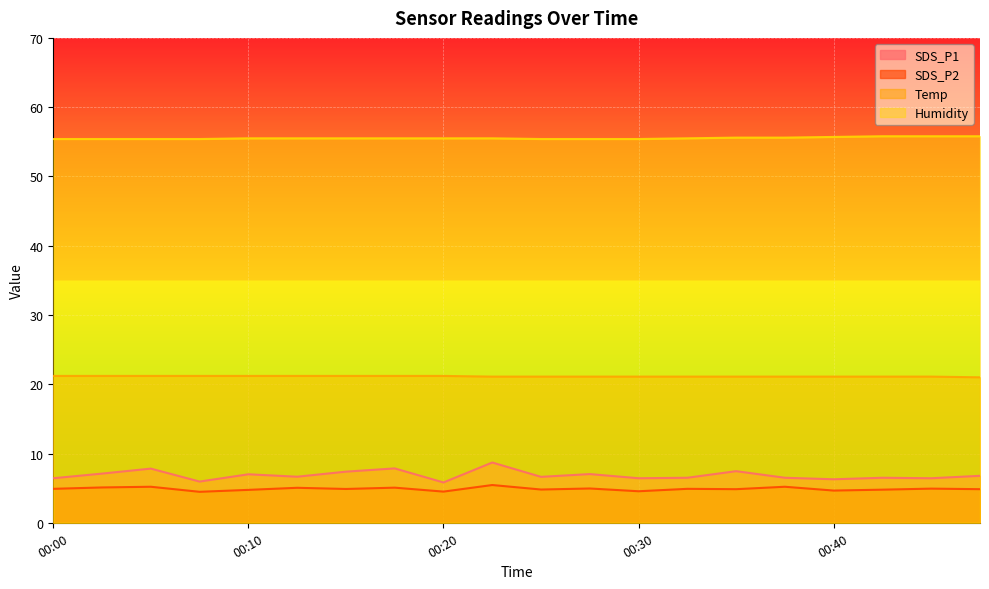

How many lines are shown in the chart?

4